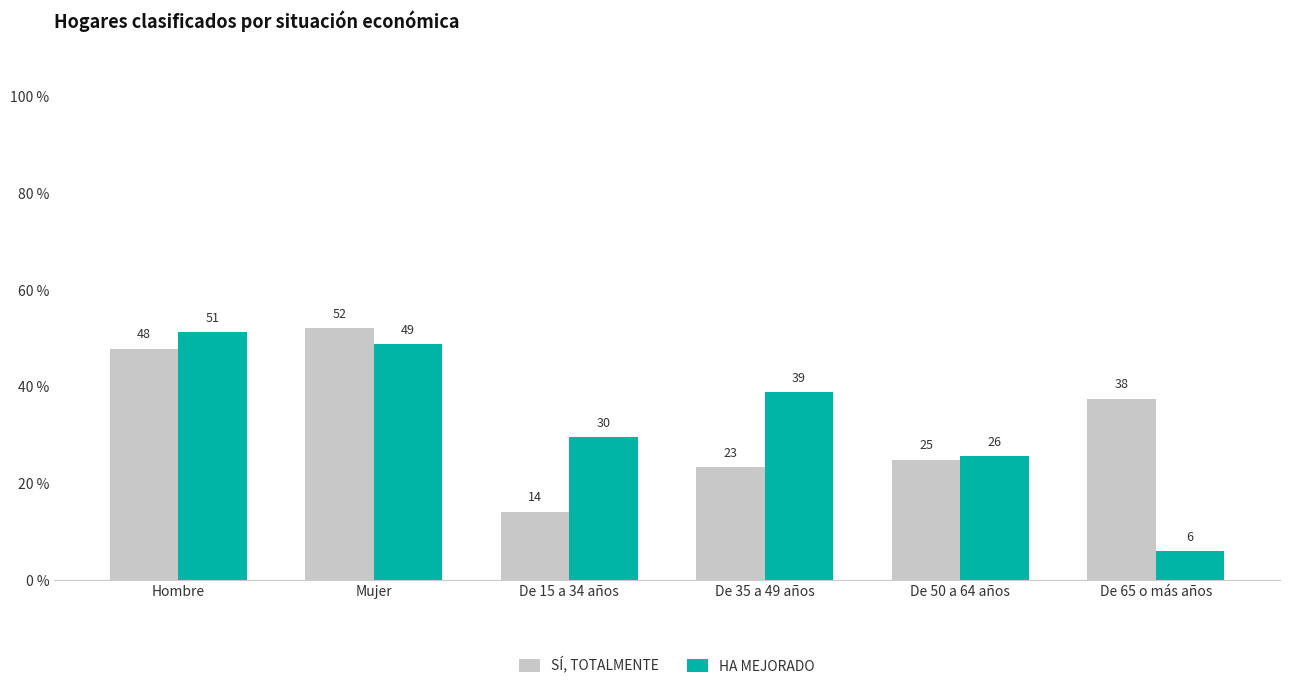

Which has a higher value, De 65 o más años or Hombre?

Hombre